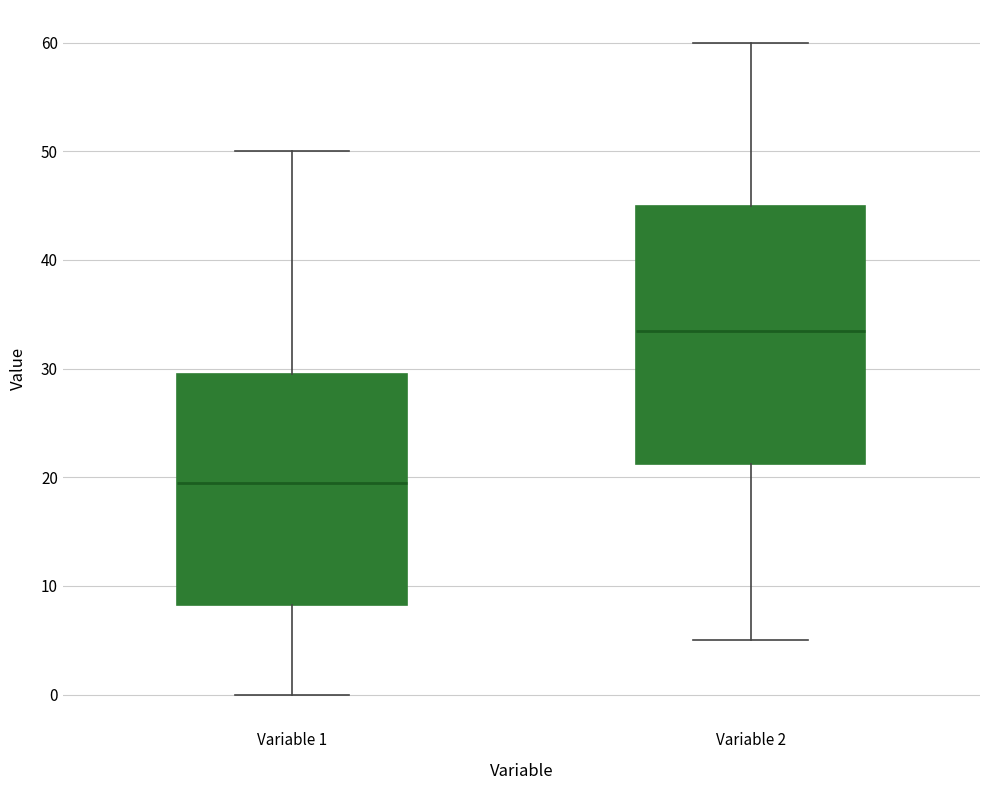

Reading left to right, transcribe this box plot: for each box, give where its median line is, the range the box spans, and where its two whiskers end, as read against the y-axis. The values are not printed on the chart, so give them approximately, as read against the axis.

Variable 1: median 20, box 8 to 30, whiskers 0 to 50
Variable 2: median 34, box 21 to 45, whiskers 5 to 60